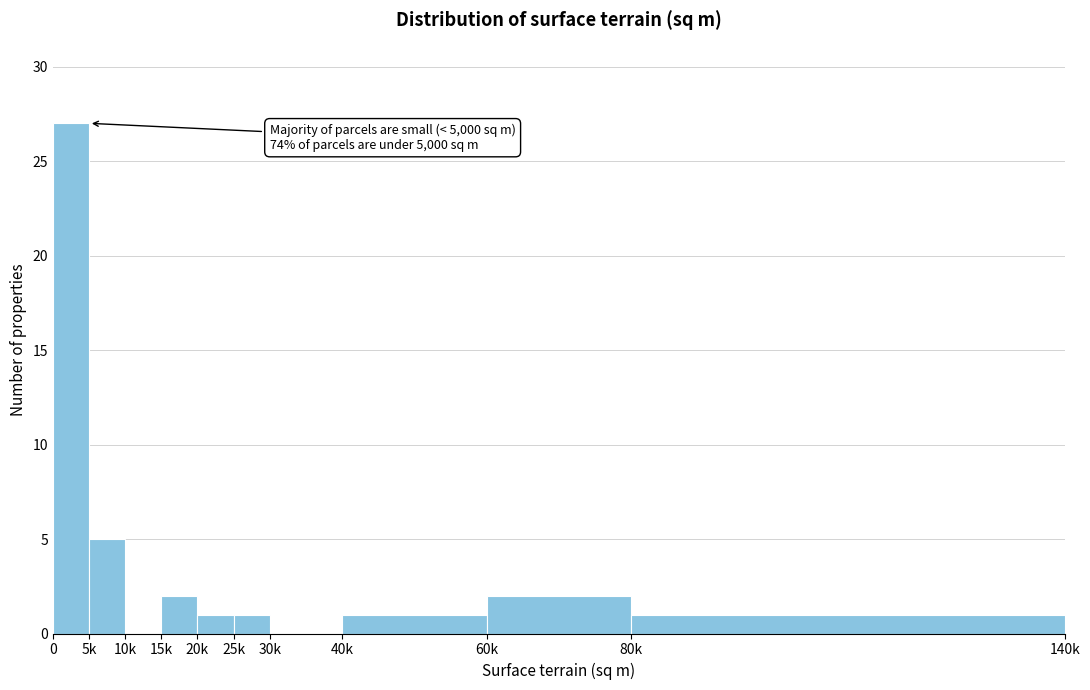

Reading left to right, extract all data points from this chart.

0=27	5k=5	10k=0	15k=2	20k=1	25k=1	30k=0	40k=1	60k=2	80k=1